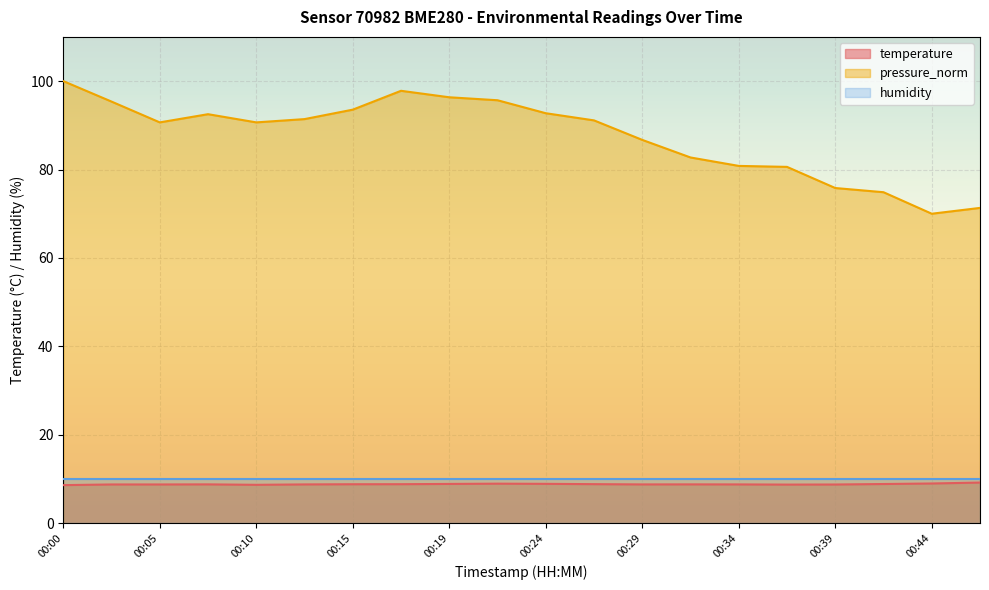

How many lines are shown in the chart?

3